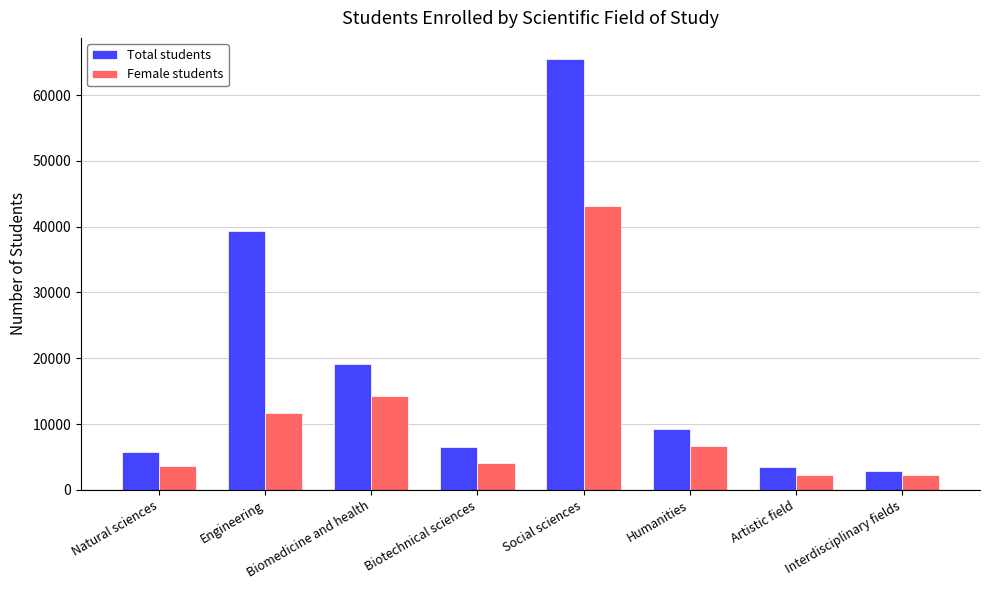

Rank the series by their maximum value, from highest to lowest.

Total students, Female students